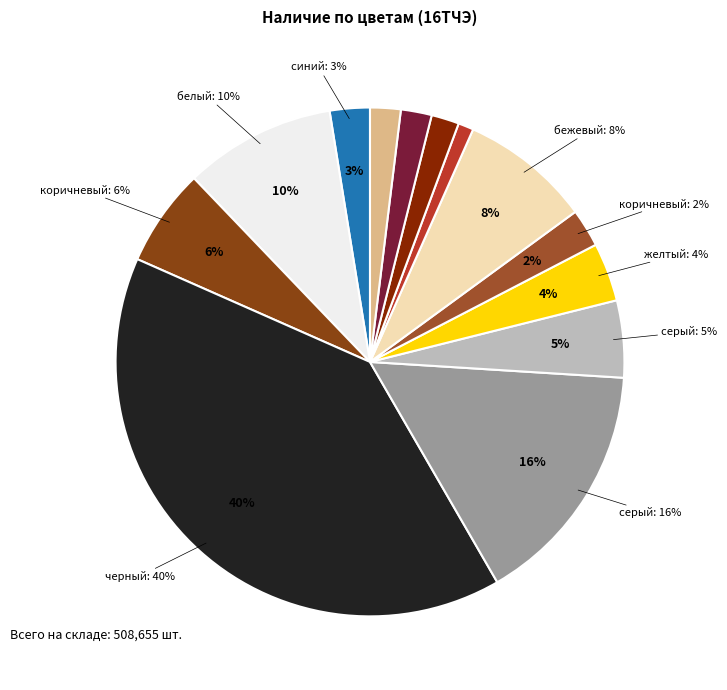

To the nearest percent, what portion does серый (RAL 7040) represent?

16%